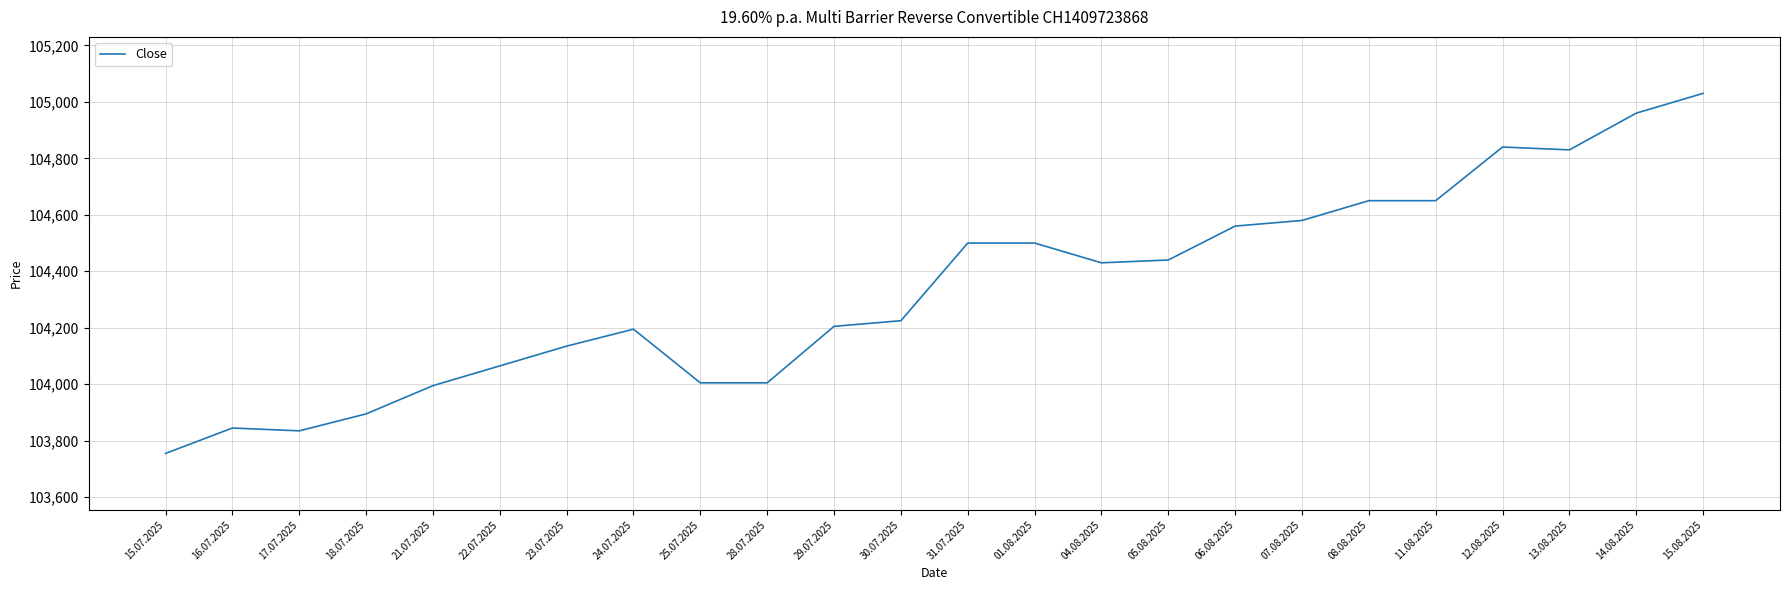

Approximately how many times larger is the value at 25.07.2025 compared to 04.08.2025?

1.0